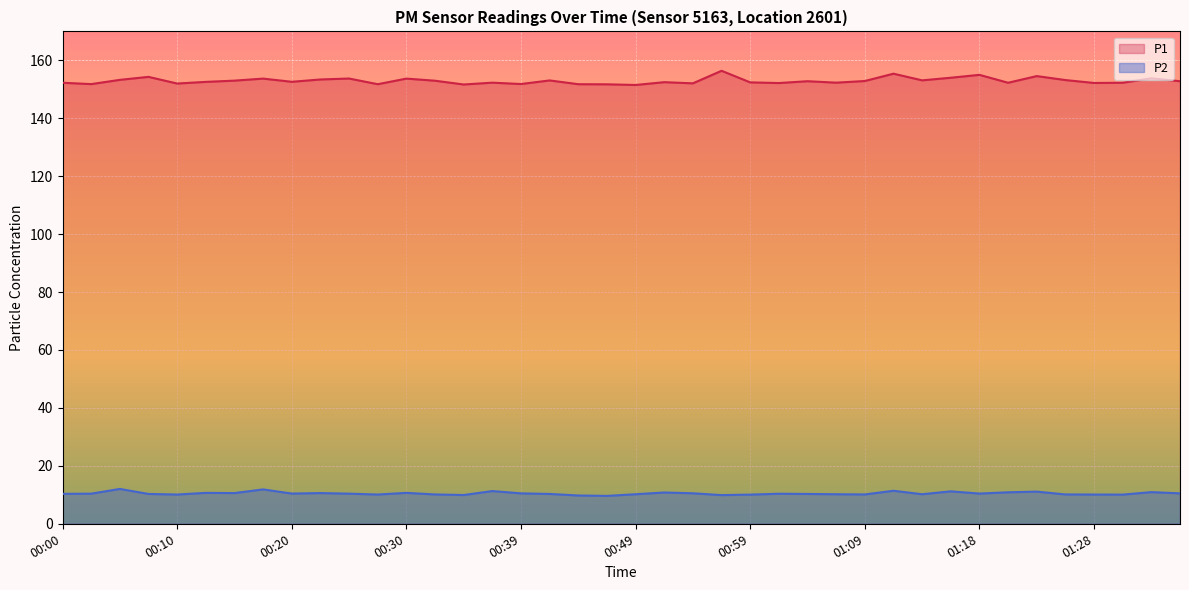

Where does the P2 series first go above 10?

00:00